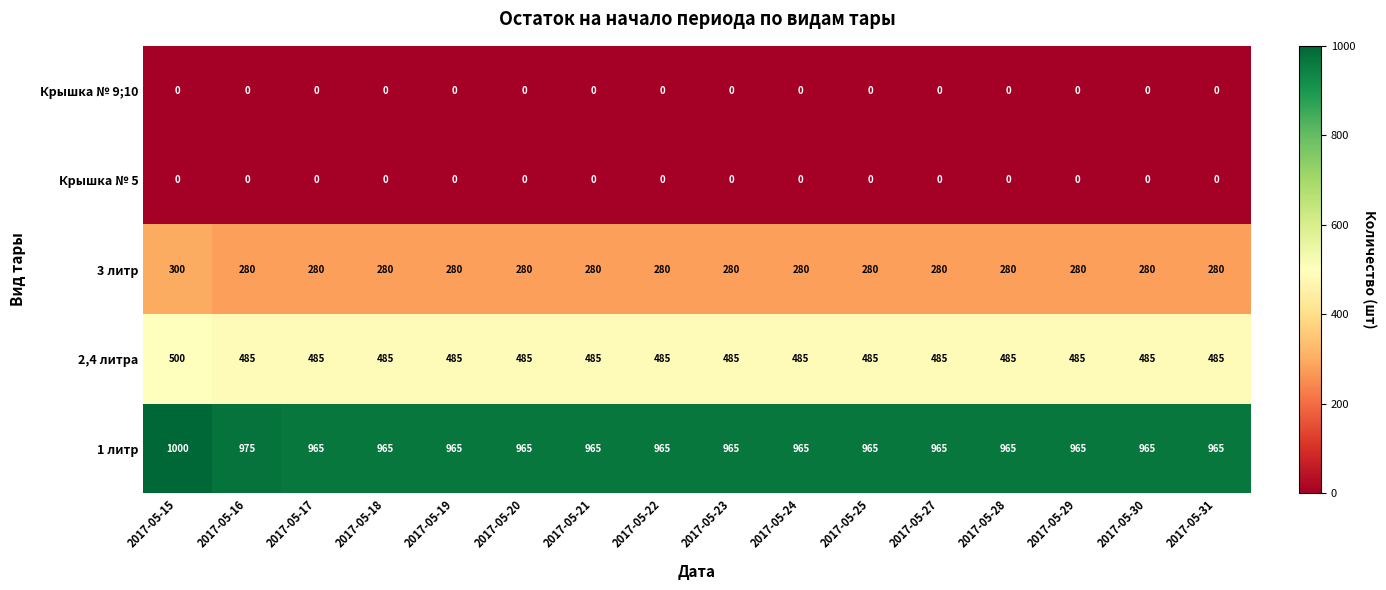

Is the value of 3 литр at 2017-05-17 greater than the value of Крышка № 5 at 2017-05-19?

Yes